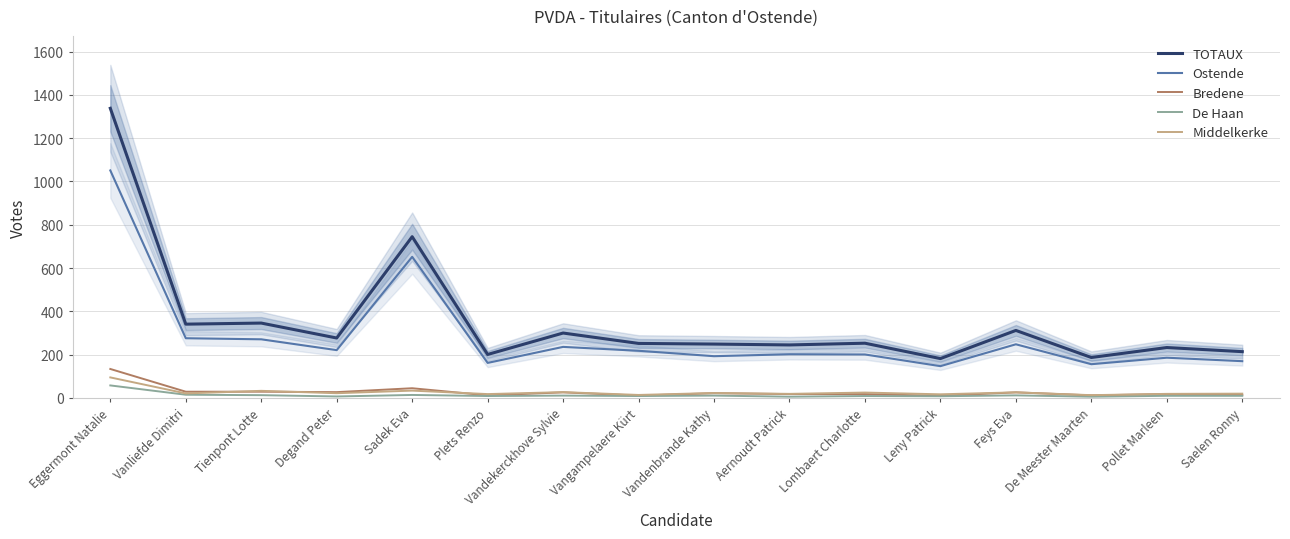

Reading left to right, list all the values displayed in this chart.

TOTAUX: 1338	341	346	277	745	201	300	252	249	245	253	182	312	187	233	214
Ostende: 1051	276	271	221	652	162	236	218	193	202	201	147	248	156	186	170
Bredene: 134	29	29	27	45	12	26	11	22	18	18	10	26	12	18	14
De Haan: 58	15	13	7	14	9	11	9	11	6	9	8	12	6	10	10
Middelkerke: 95	21	33	22	34	18	27	14	23	19	25	17	26	13	19	20